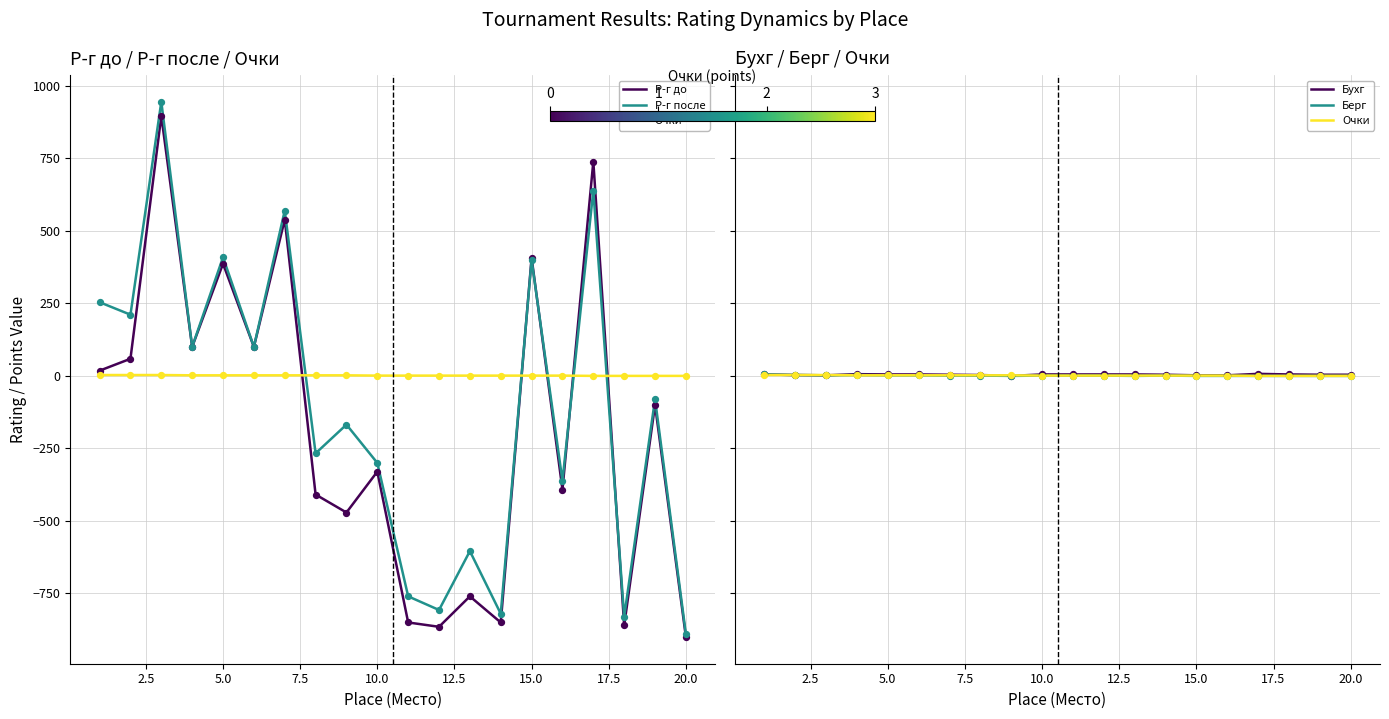

At how many categories does at least one series exceed 433?

3